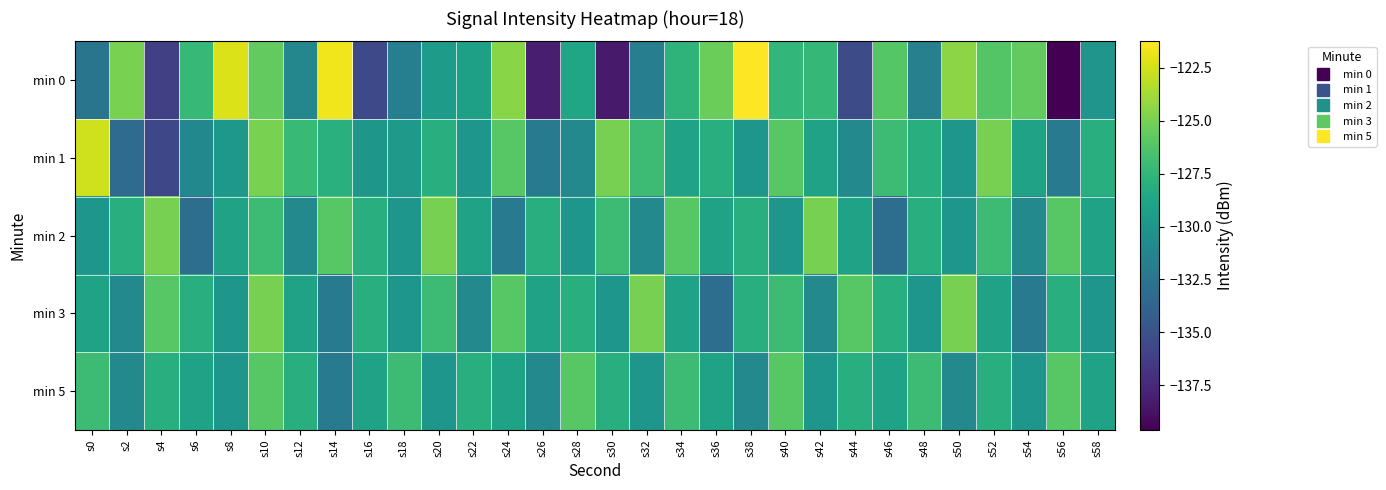

Reading left to right, extract all data points from this chart.

min 0: s0=-132.5	s2=-125.0	s4=-136.1	s6=-127.3	s8=-122.2	s10=-125.7	s12=-131.1	s14=-121.6	s16=-135.6	s18=-131.7	s20=-129.5	s22=-129.2	s24=-124.5	s26=-138.1	s28=-128.8	s30=-138.3	s32=-131.8	s34=-127.6	s36=-125.4	s38=-121.2	s40=-127.4	s42=-127.4	s44=-135.4	s46=-126.1	s48=-131.6	s50=-124.4	s52=-126.2	s54=-125.6	s56=-139.6	s58=-130.0
min 1: s0=-122.6	s2=-133.2	s4=-135.6	s6=-131.0	s8=-129.8	s10=-125.0	s12=-127.2	s14=-128.0	s16=-129.9	s18=-129.7	s20=-128.0	s22=-130.0	s24=-126.0	s26=-132.0	s28=-131.0	s30=-125.0	s32=-127.0	s34=-129.0	s36=-128.0	s38=-130.0	s40=-126.0	s42=-129.0	s44=-131.0	s46=-127.0	s48=-128.0	s50=-130.0	s52=-125.0	s54=-129.0	s56=-132.0	s58=-128.0
min 2: s0=-130.0	s2=-128.0	s4=-125.0	s6=-133.0	s8=-129.0	s10=-127.0	s12=-131.0	s14=-126.0	s16=-128.0	s18=-130.0	s20=-125.0	s22=-129.0	s24=-132.0	s26=-128.0	s28=-130.0	s30=-127.0	s32=-131.0	s34=-126.0	s36=-129.0	s38=-128.0	s40=-130.0	s42=-125.0	s44=-129.0	s46=-133.0	s48=-128.0	s50=-130.0	s52=-127.0	s54=-131.0	s56=-126.0	s58=-129.0
min 3: s0=-129.0	s2=-131.0	s4=-126.0	s6=-128.0	s8=-130.0	s10=-125.0	s12=-129.0	s14=-132.0	s16=-128.0	s18=-130.0	s20=-127.0	s22=-131.0	s24=-126.0	s26=-129.0	s28=-128.0	s30=-130.0	s32=-125.0	s34=-129.0	s36=-133.0	s38=-128.0	s40=-127.0	s42=-131.0	s44=-126.0	s46=-128.0	s48=-130.0	s50=-125.0	s52=-129.0	s54=-132.0	s56=-128.0	s58=-130.0
min 5: s0=-127.0	s2=-131.0	s4=-128.0	s6=-129.0	s8=-130.0	s10=-126.0	s12=-128.0	s14=-132.0	s16=-129.0	s18=-127.0	s20=-130.0	s22=-128.0	s24=-129.0	s26=-131.0	s28=-126.0	s30=-128.0	s32=-130.0	s34=-127.0	s36=-129.0	s38=-131.0	s40=-126.0	s42=-130.0	s44=-128.0	s46=-129.0	s48=-127.0	s50=-131.0	s52=-128.0	s54=-130.0	s56=-126.0	s58=-129.0